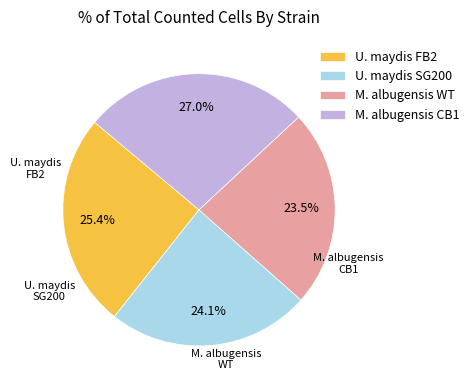

Which slice is the smallest?

M. albugensis WT